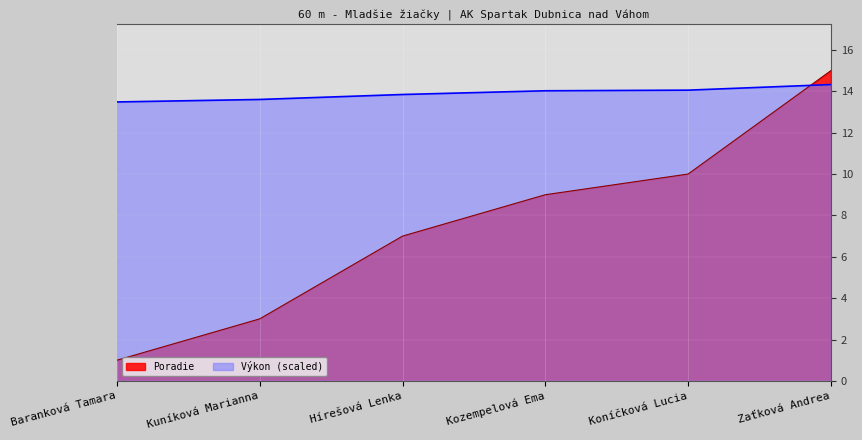

True or false: Poradie and Výkon cross at least once.

True